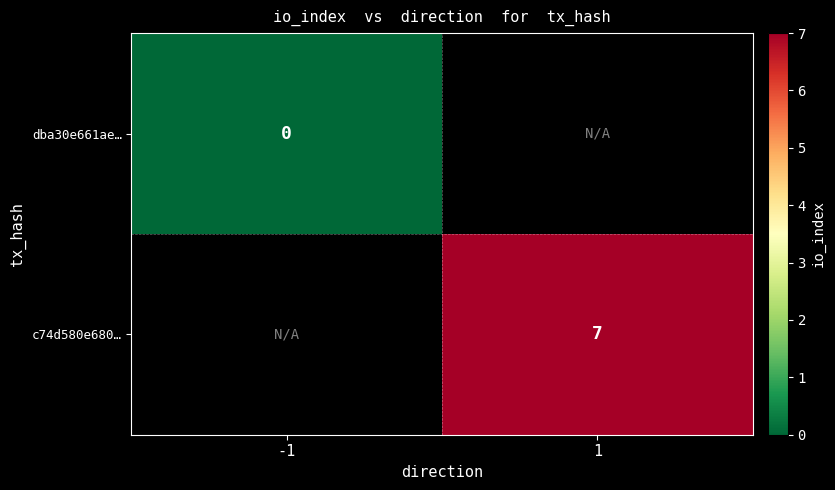

The c74d580e680… series shows 11 at 1. True or false?

False